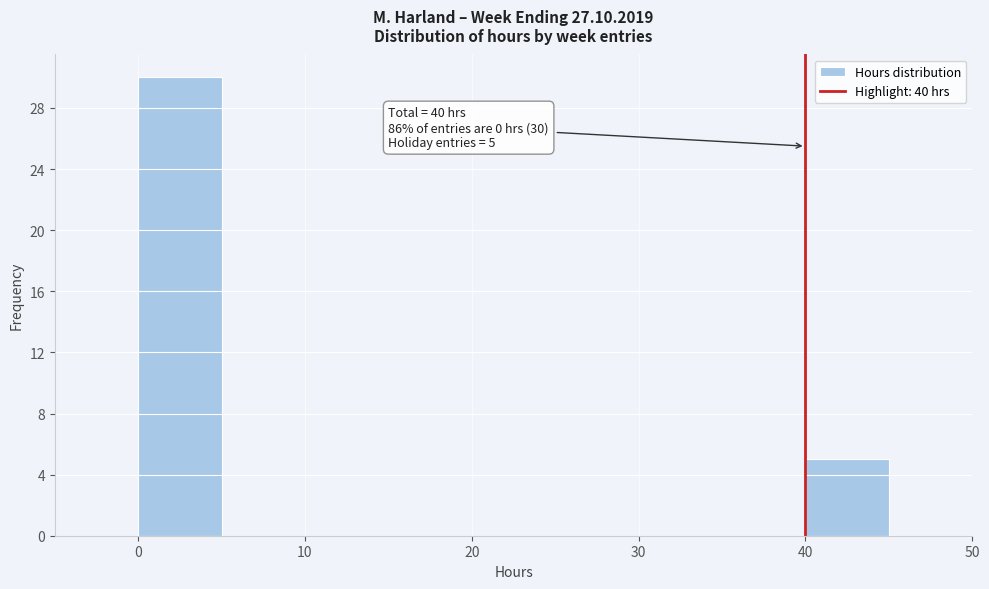

Which range on the x-axis has the tallest bar?

0 to 5